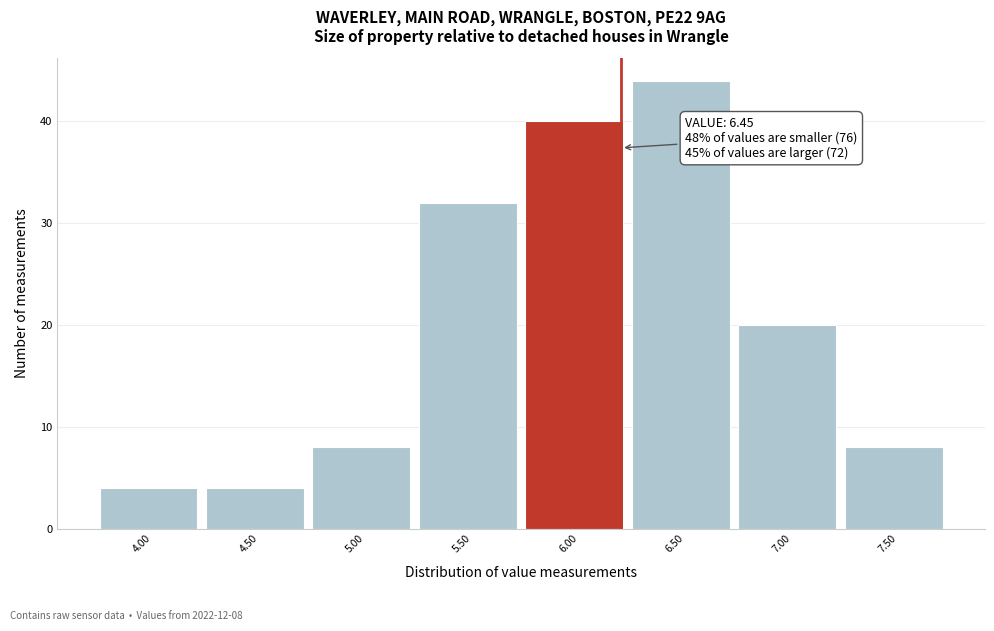

Reading left to right, list all the values displayed in this chart.

4.00=4	4.50=4	5.00=8	5.50=32	6.00=40	6.50=44	7.00=20	7.50=8